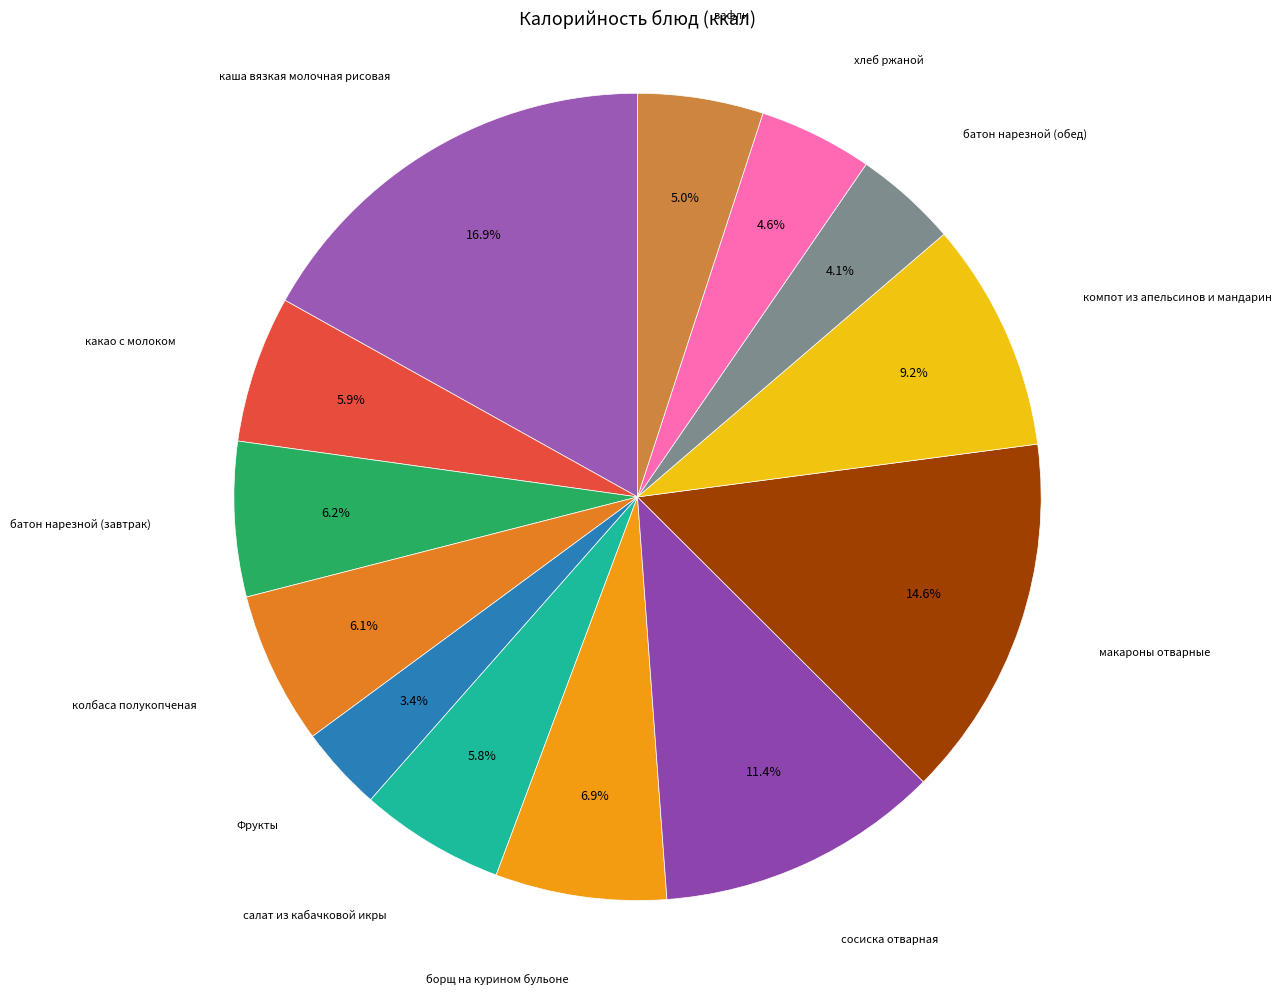

Which category has the smallest portion of the pie?

Фрукты